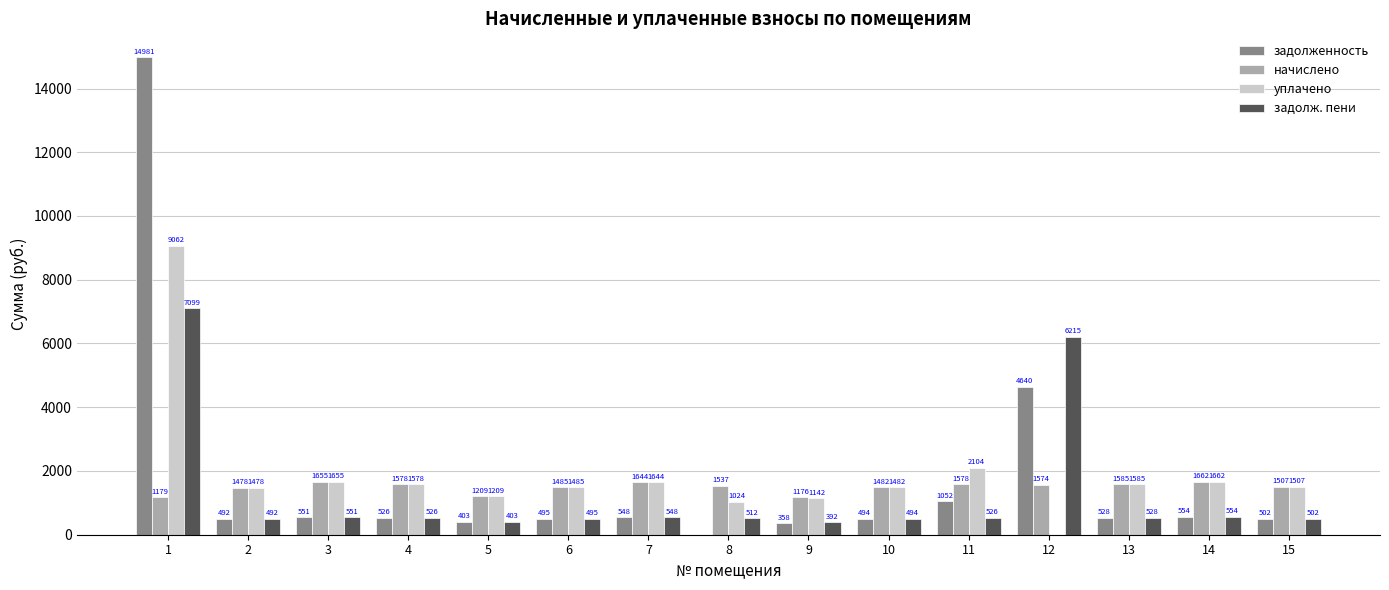

What is the total value across all series at 15?

4021.3